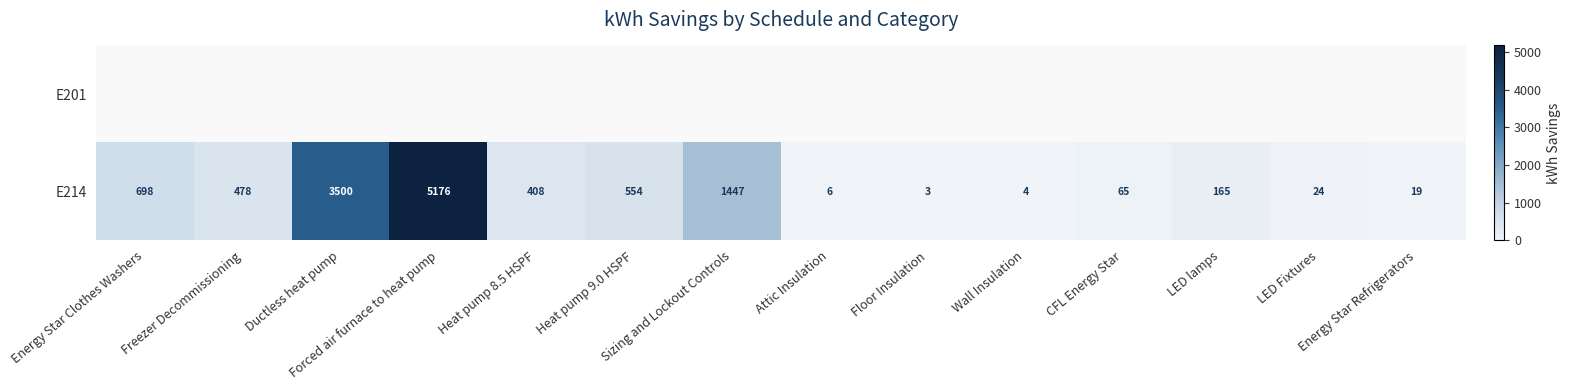

What is the highest value of the E214 series?

5176